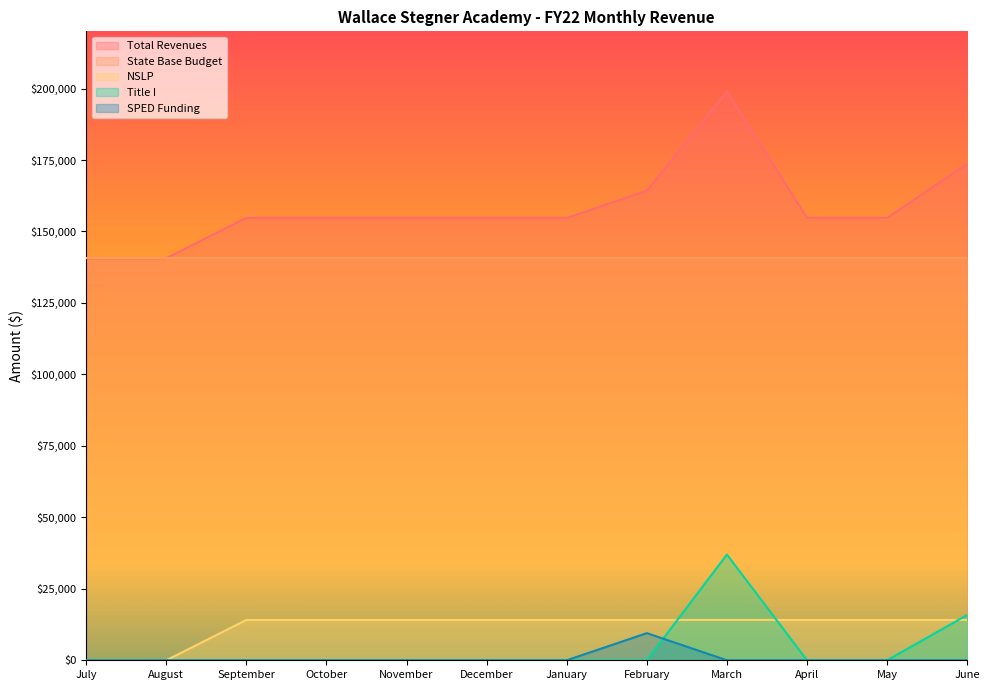

What is the difference between the maximum and minimum values in the NSLP series?

14109.5